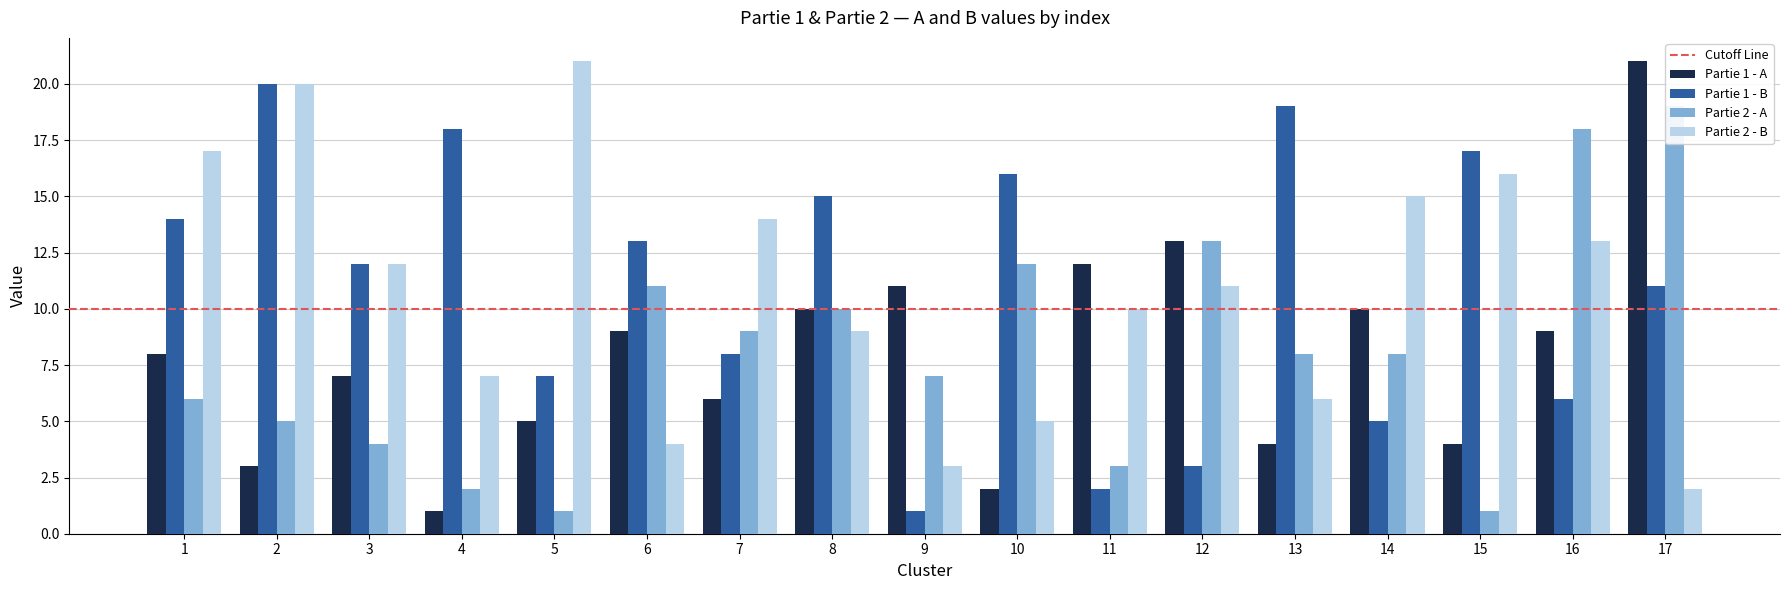

The Partie 1 - B series shows 12 at 3. True or false?

True